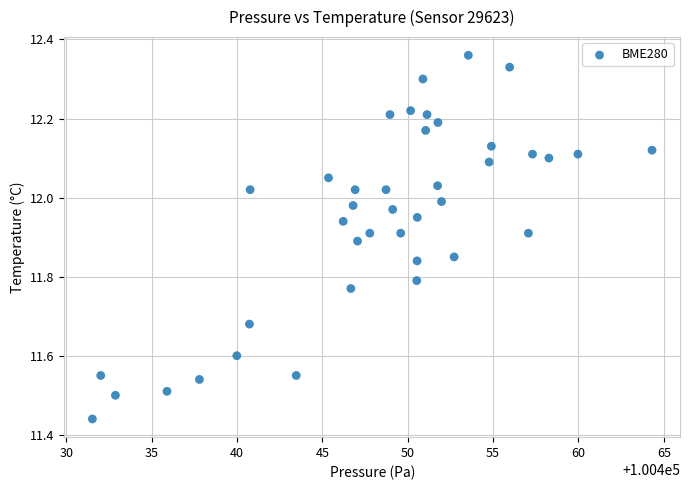

What is the range of Y values (max minus min)?

0.9